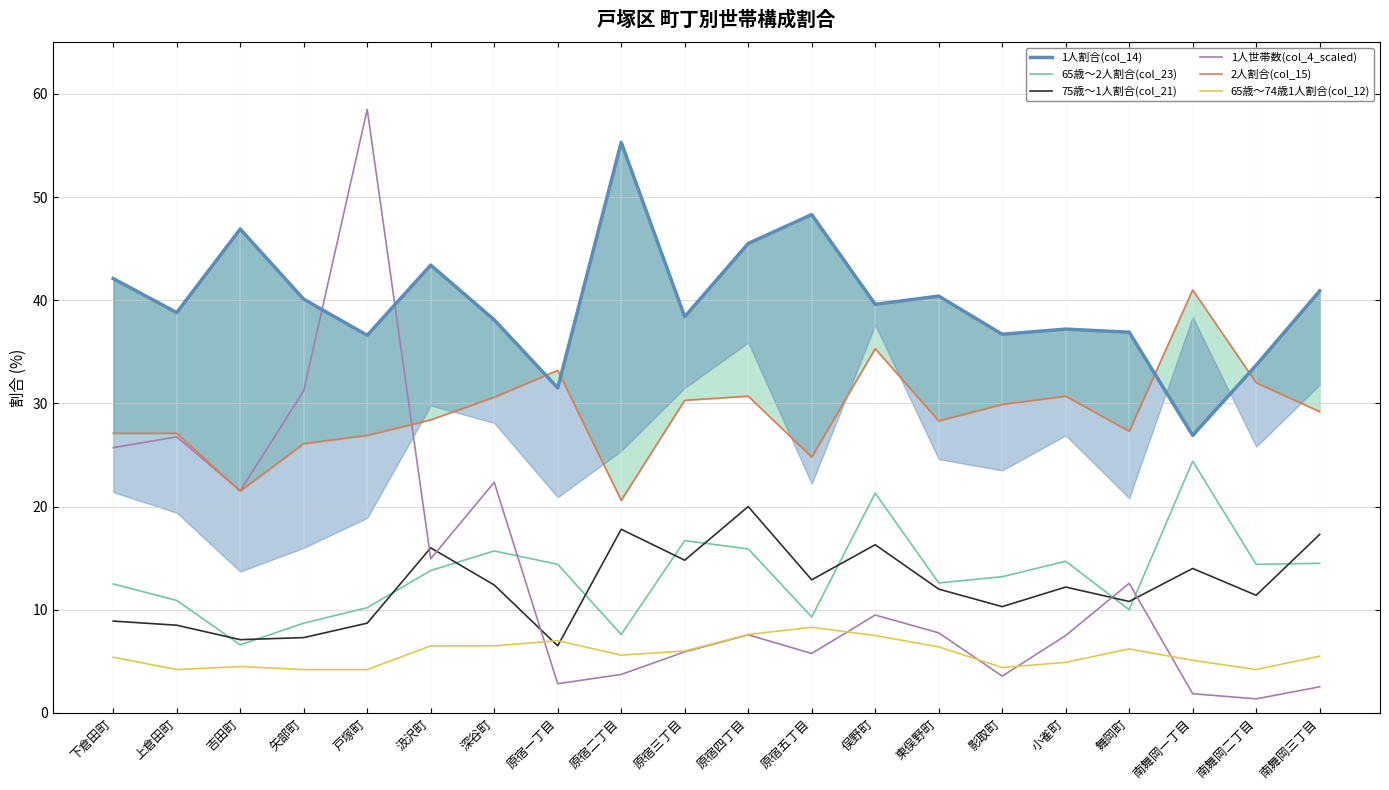

Is the value of 1人世帯数(col_4_scaled) at 下倉田町 greater than the value of 75歳～1人割合(col_21) at 下倉田町?

Yes